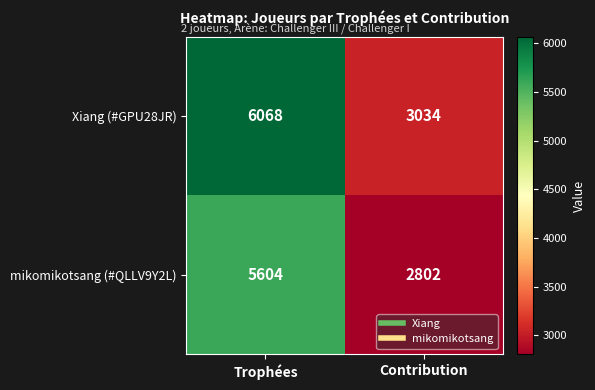

Between Trophées and Contribution, which series saw the biggest shift?

Xiang (#GPU28JR)